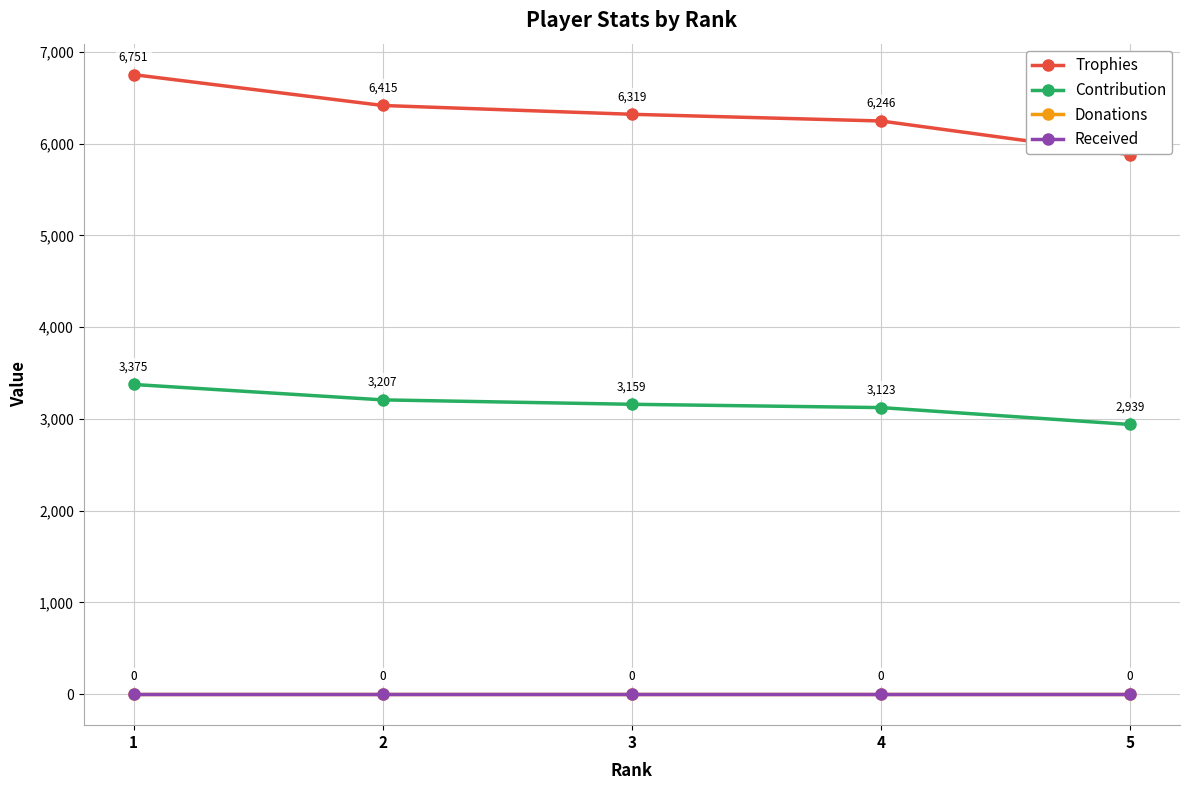

At how many categories does at least one series exceed 1419?

5